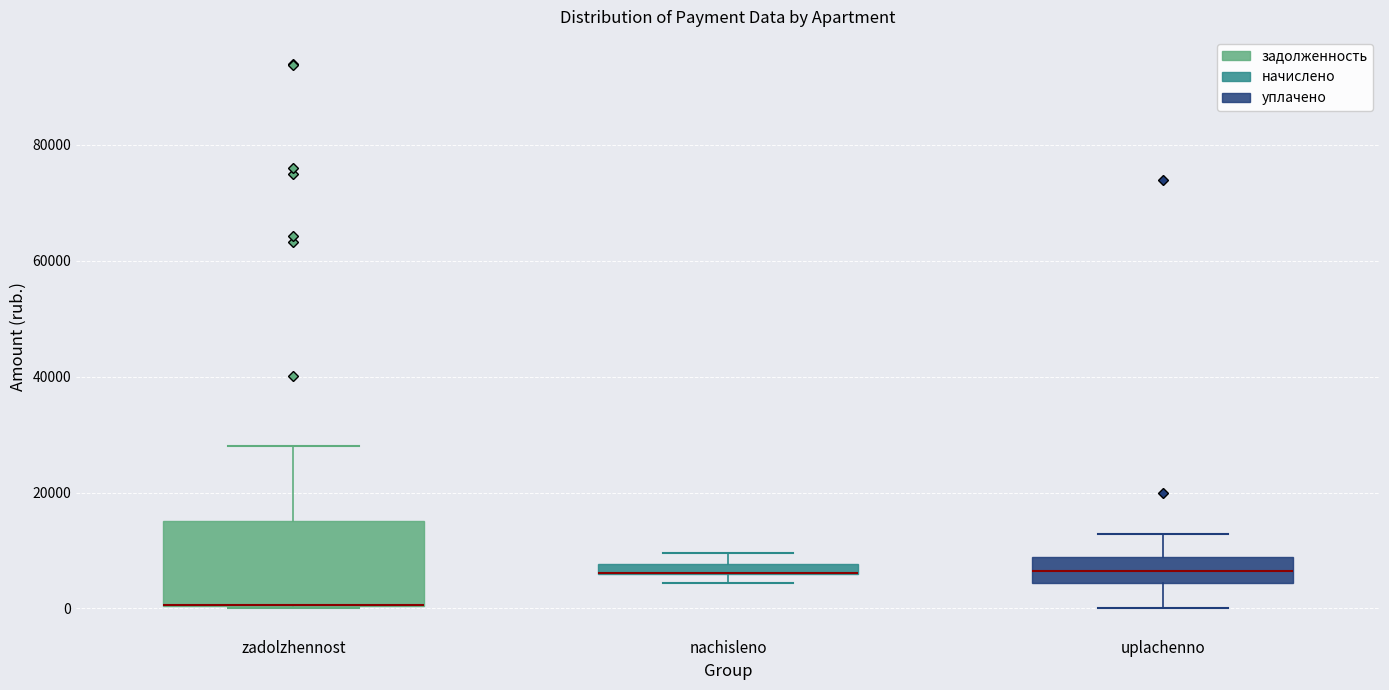

Which box is the tallest, from its lower edge to its upper edge?

zadolzhennost